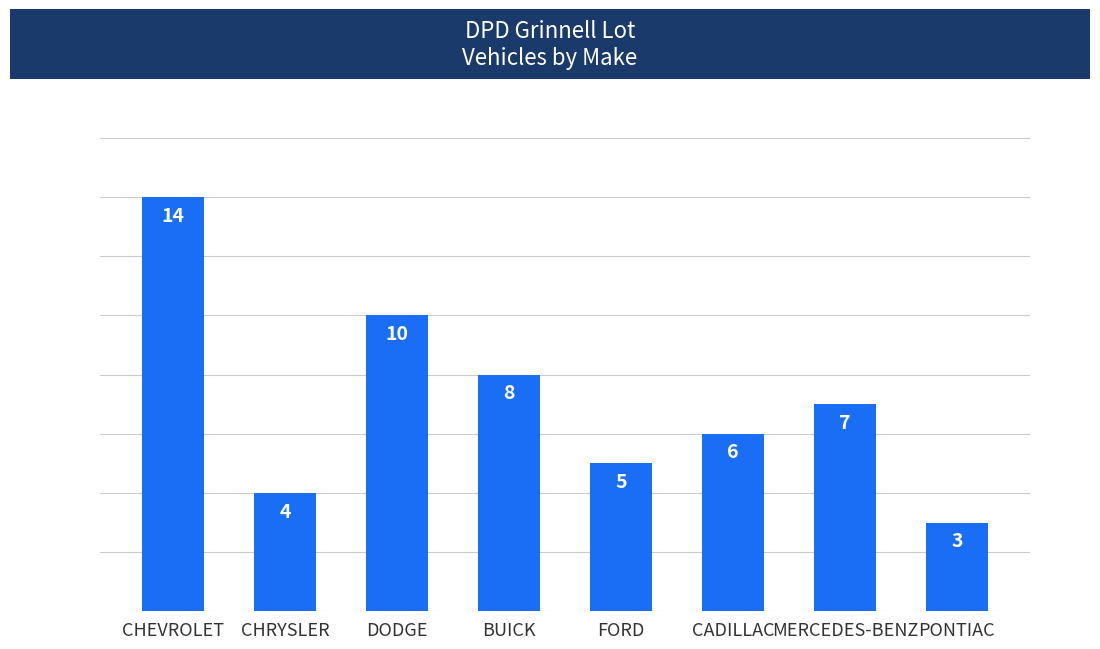

At which label does the data first exceed 7?

CHEVROLET